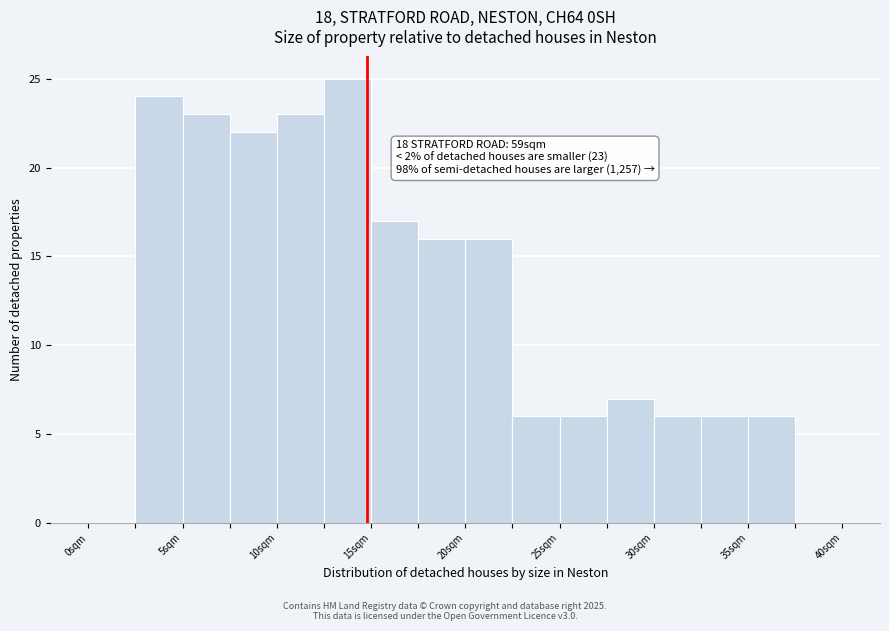

Which range on the x-axis has the tallest bar?

12.5 to 15.0